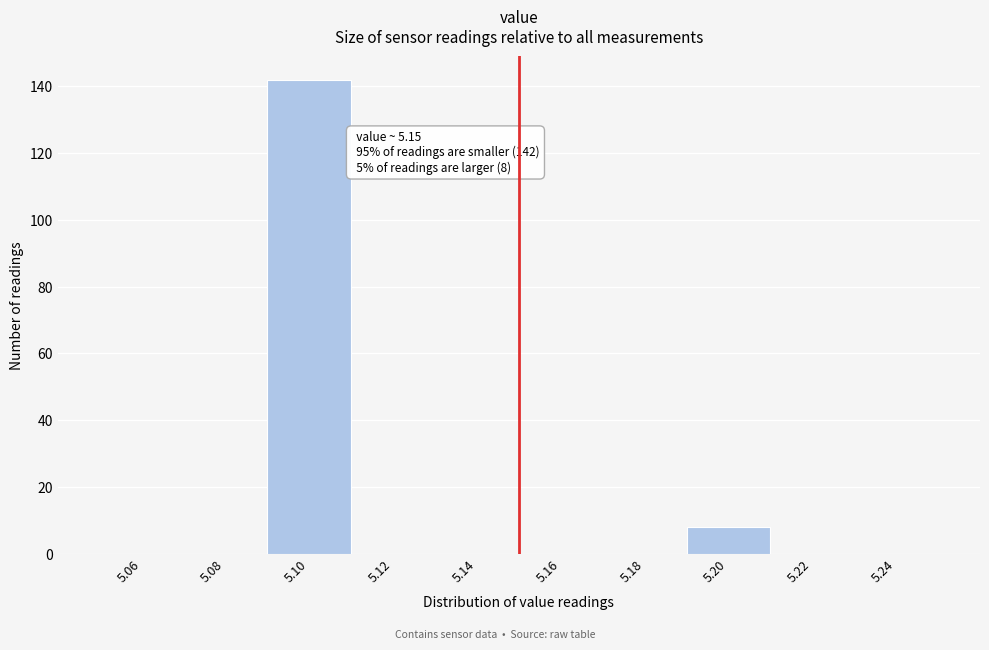

Which range on the x-axis has the tallest bar?

5.09 to 5.11